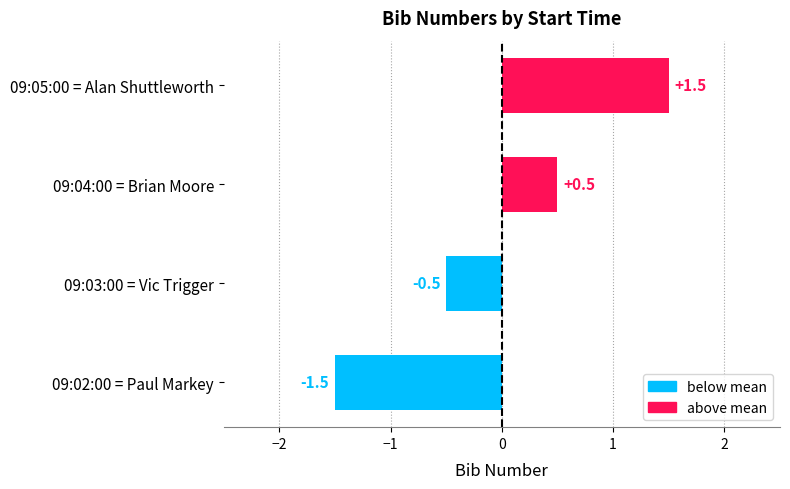

Is it true that the value at 09:03:00 = Vic Trigger is -0.7?

False